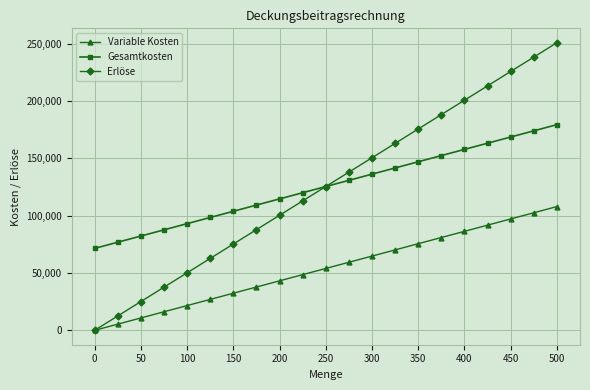

What is the highest value of the Variable Kosten series?

108000